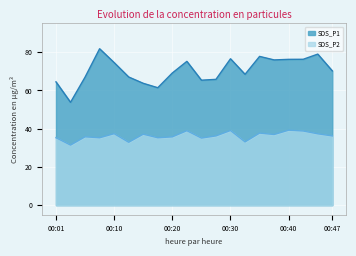

What is the minimum value shown in the chart?

31.4